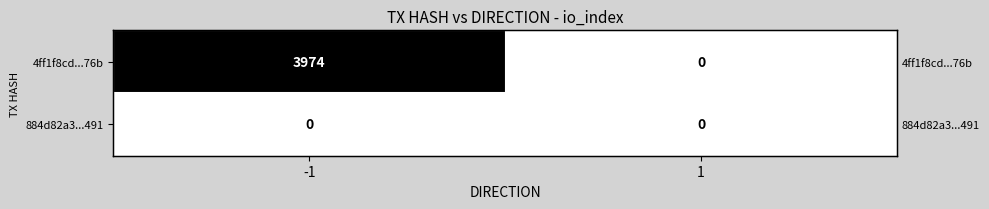

At 1, list the series in order from smallest to largest.

4ff1f8cd...76b, 884d82a3...491